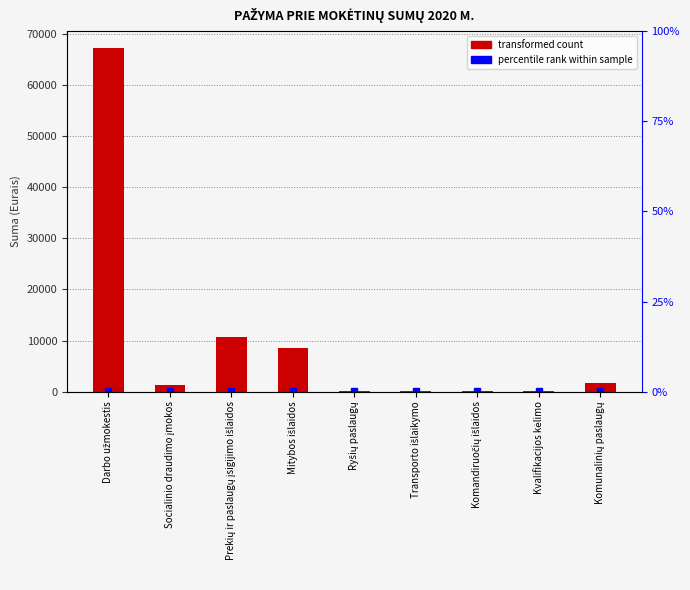

Reading left to right, what are all the values shown in this chart?

67170.3	1229.7	10770.0	8512.5	186.7	36.8	66.8	192.3	1665.9